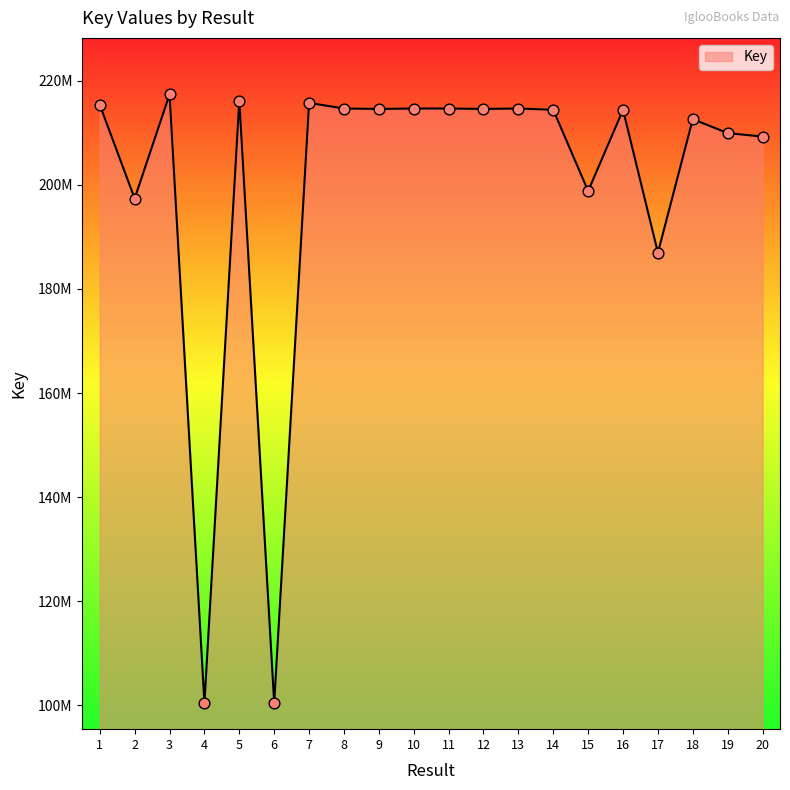

Approximately how many times larger is the value at 7 compared to 15?

1.1